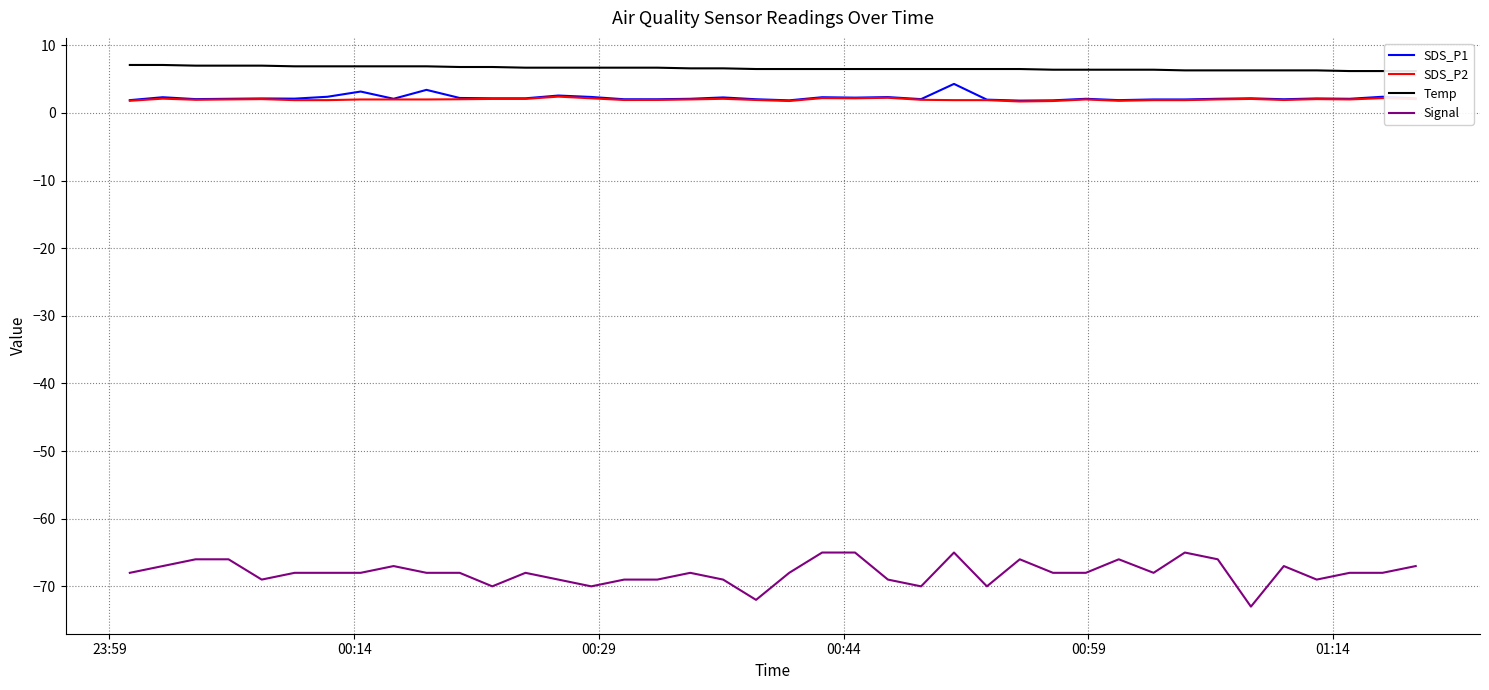

True or false: Signal and SDS_P2 intersect in this chart.

False